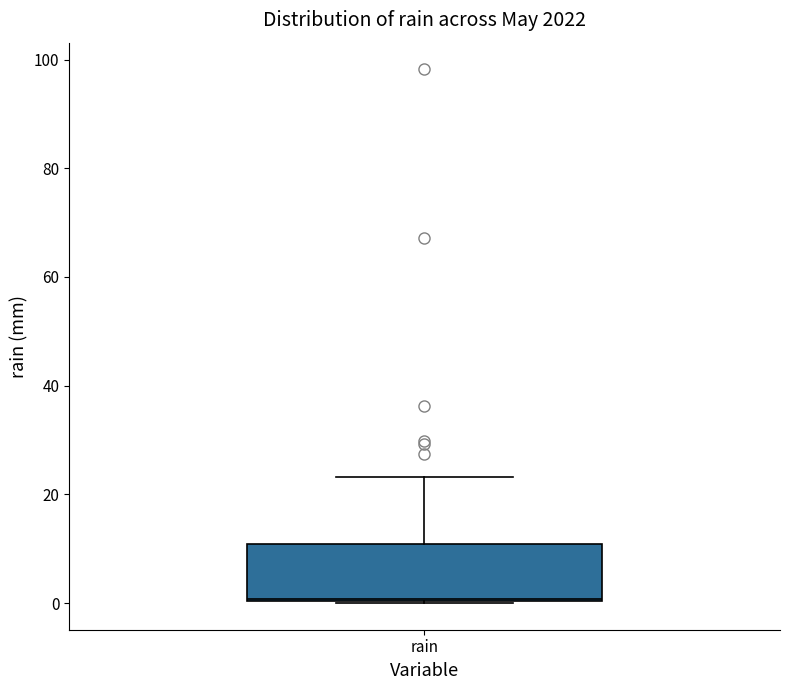

Where does the upper whisker of the box for rain end on the y-axis? The values are not printed on the chart, so give them approximately, as read against the axis.

24